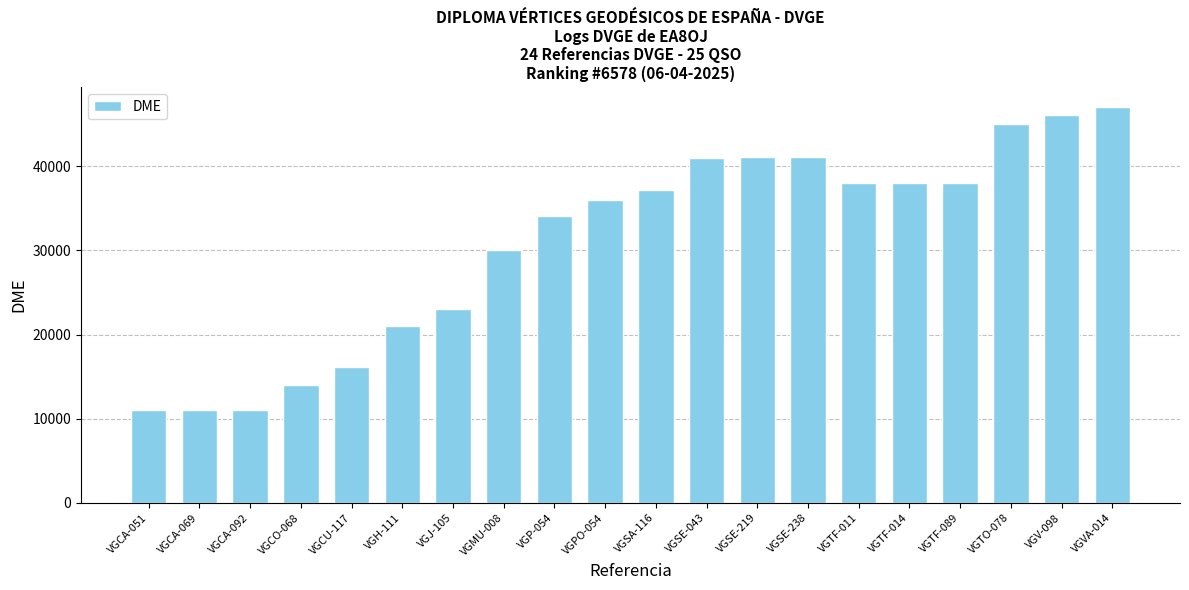

What is the difference between the values at VGCA-092 and VGVA-014?

36000